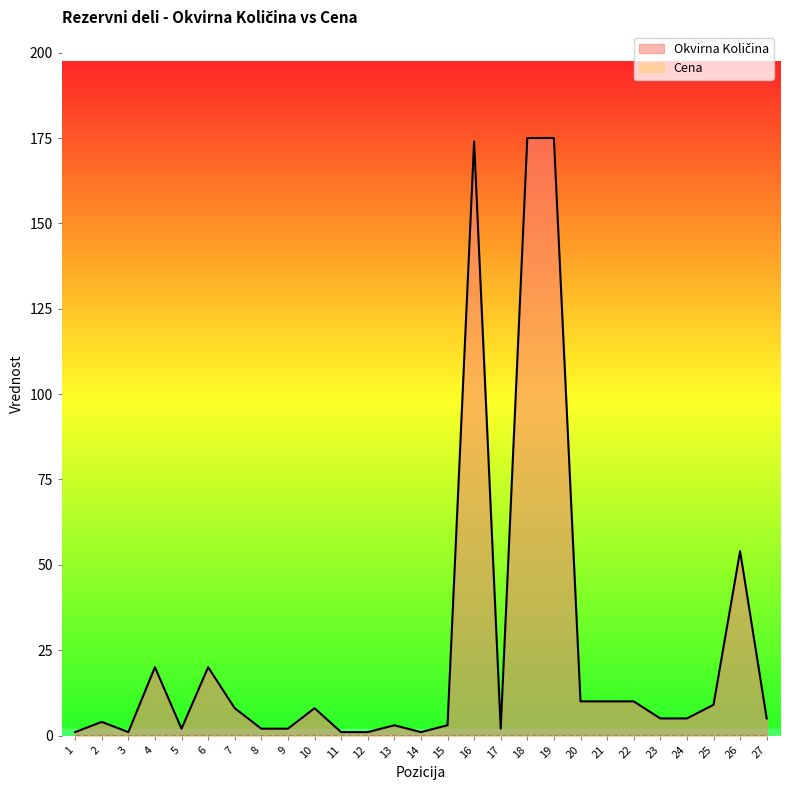

At which category does the chart reach its minimum across all series?

1